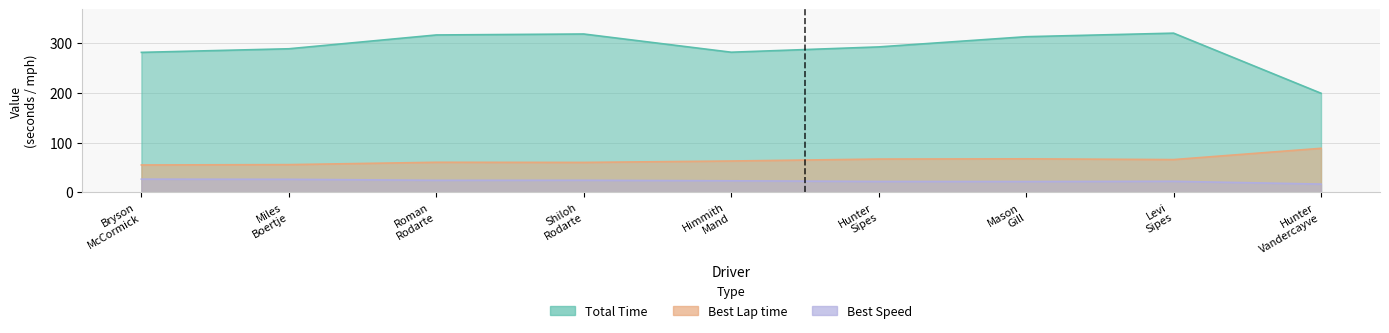

What is the total value across all series at Mason Gill?

401.6